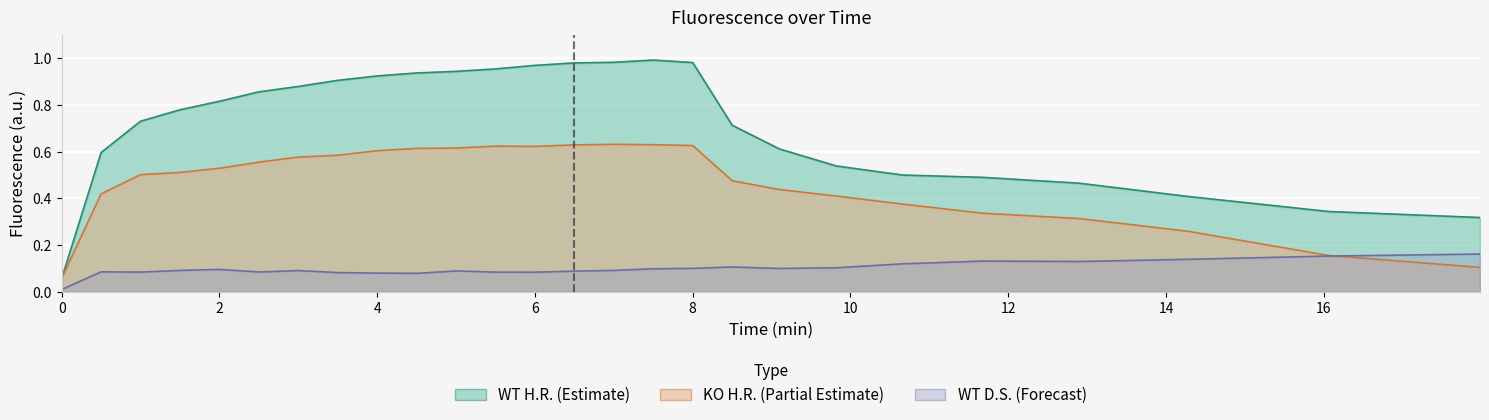

Reading left to right, extract all data points from this chart.

WT H.R.: 0=0.1	0.5=0.6	1=0.7	1.5=0.8	2=0.8	2.5=0.9	3=0.9	3.5=0.9	4=0.9	4.5=0.9	5=0.9	5.5=1.0	6=1.0	6.5=1.0	7=1.0	7.5=1.0	8=1.0	8.5=0.7	9.1=0.6	9.82=0.5	10.66=0.5	11.68=0.5	12.9=0.5	14.28=0.4	16.06=0.3	17.98=0.3
WT D.S.: 0=0.0	0.5=0.1	1=0.1	1.5=0.1	2=0.1	2.5=0.1	3=0.1	3.5=0.1	4=0.1	4.5=0.1	5=0.1	5.5=0.1	6=0.1	6.5=0.1	7=0.1	7.5=0.1	8=0.1	8.5=0.1	9.1=0.1	9.82=0.1	10.66=0.1	11.68=0.1	12.9=0.1	14.28=0.1	16.06=0.2	17.98=0.2
KO H.R.: 0=0.1	0.5=0.4	1=0.5	1.5=0.5	2=0.5	2.5=0.6	3=0.6	3.5=0.6	4=0.6	4.5=0.6	5=0.6	5.5=0.6	6=0.6	6.5=0.6	7=0.6	7.5=0.6	8=0.6	8.5=0.5	9.1=0.4	9.82=0.4	10.66=0.4	11.68=0.3	12.9=0.3	14.28=0.3	16.06=0.2	17.98=0.1